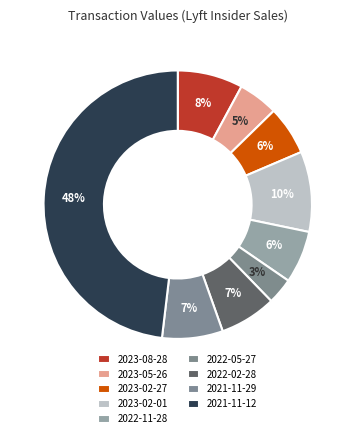

Does 2022-02-28 represent more than half of the total?

No